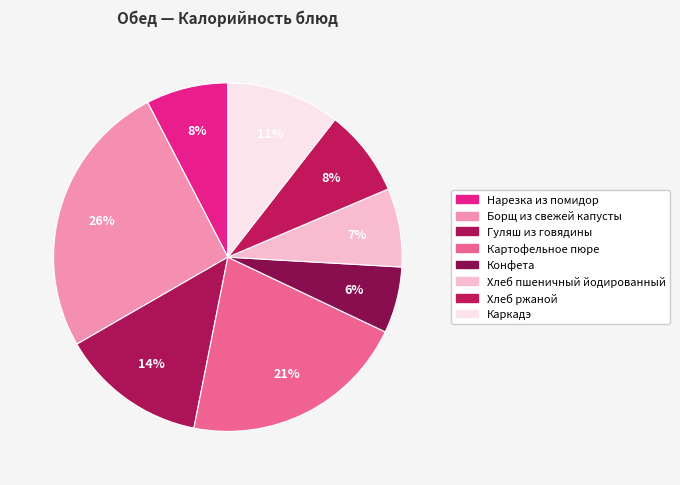

Count the number of slices in the pie.

8